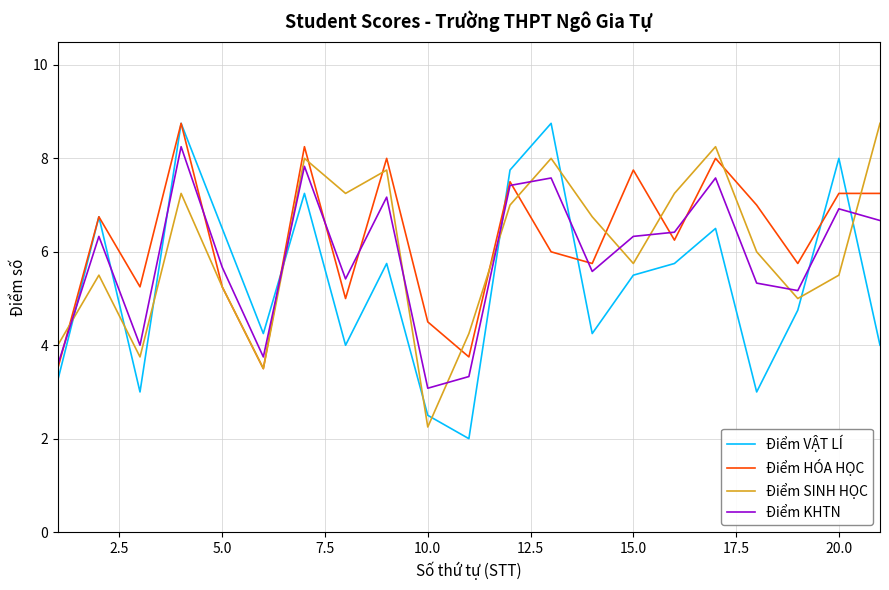

What is the greatest value displayed?

8.8